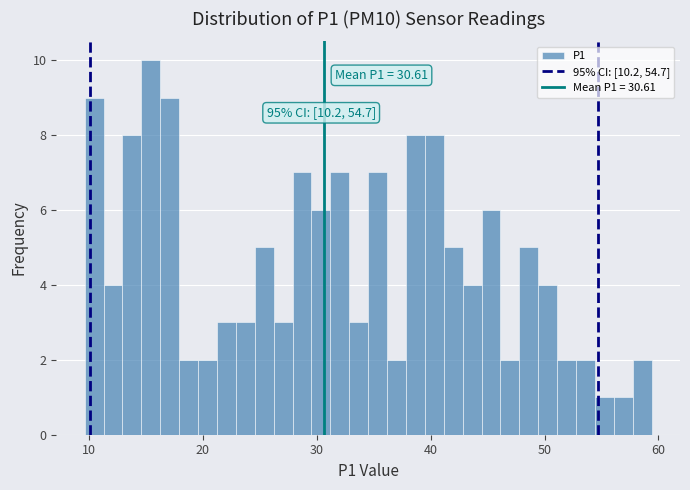

Read against the x-axis, roughly where is the centre of the tallest bar?

15